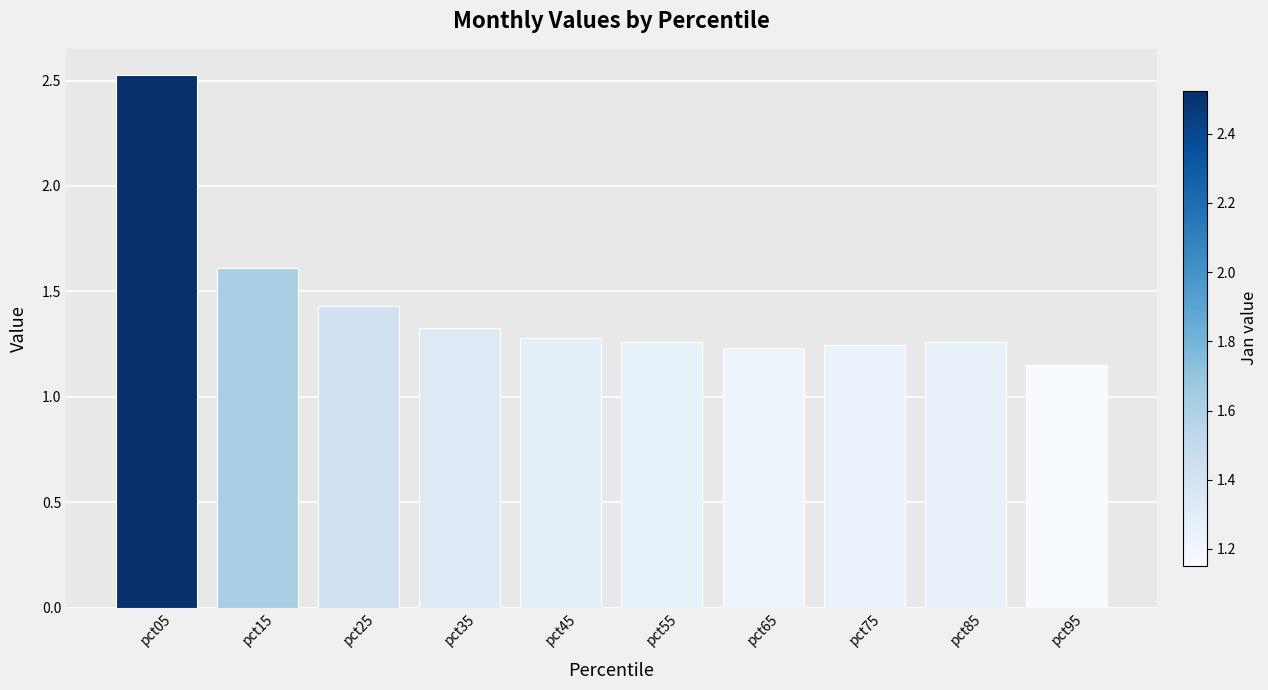

Which has a higher value, pct85 or pct45?

pct45